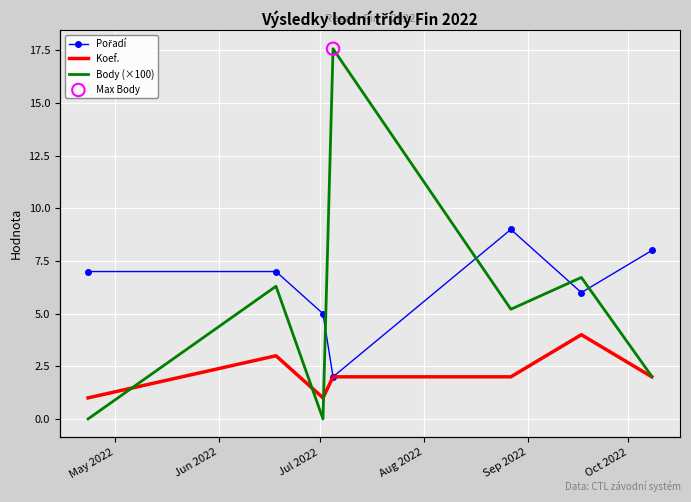

Which series has the largest total across all categories?

Pořadí